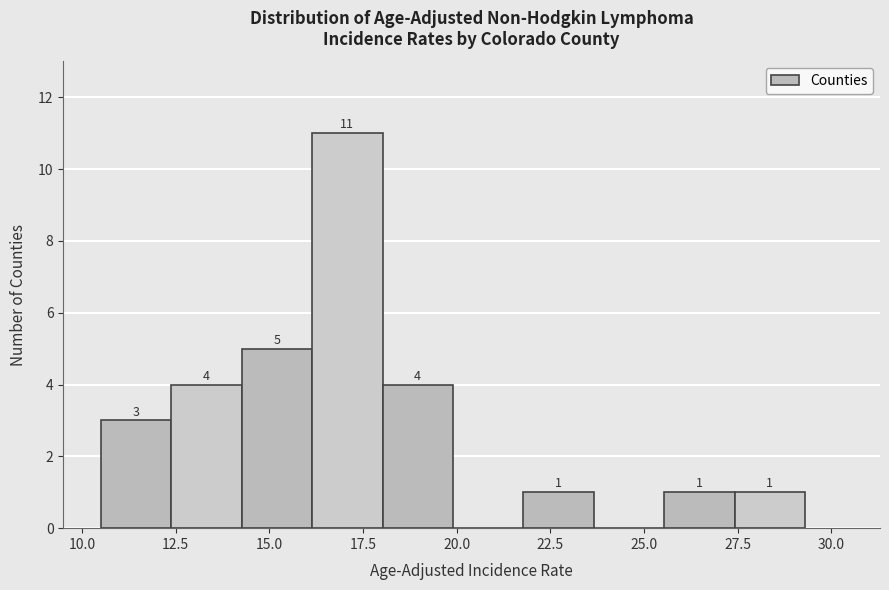

Around what value on the x-axis is the tallest bar? Give the approximate position of its centre, as read against the axis.

17.0